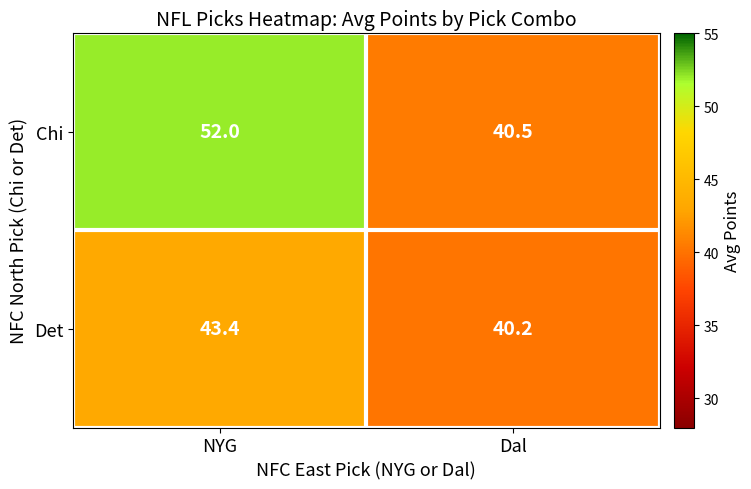

Which series has the largest total across all categories?

Chi